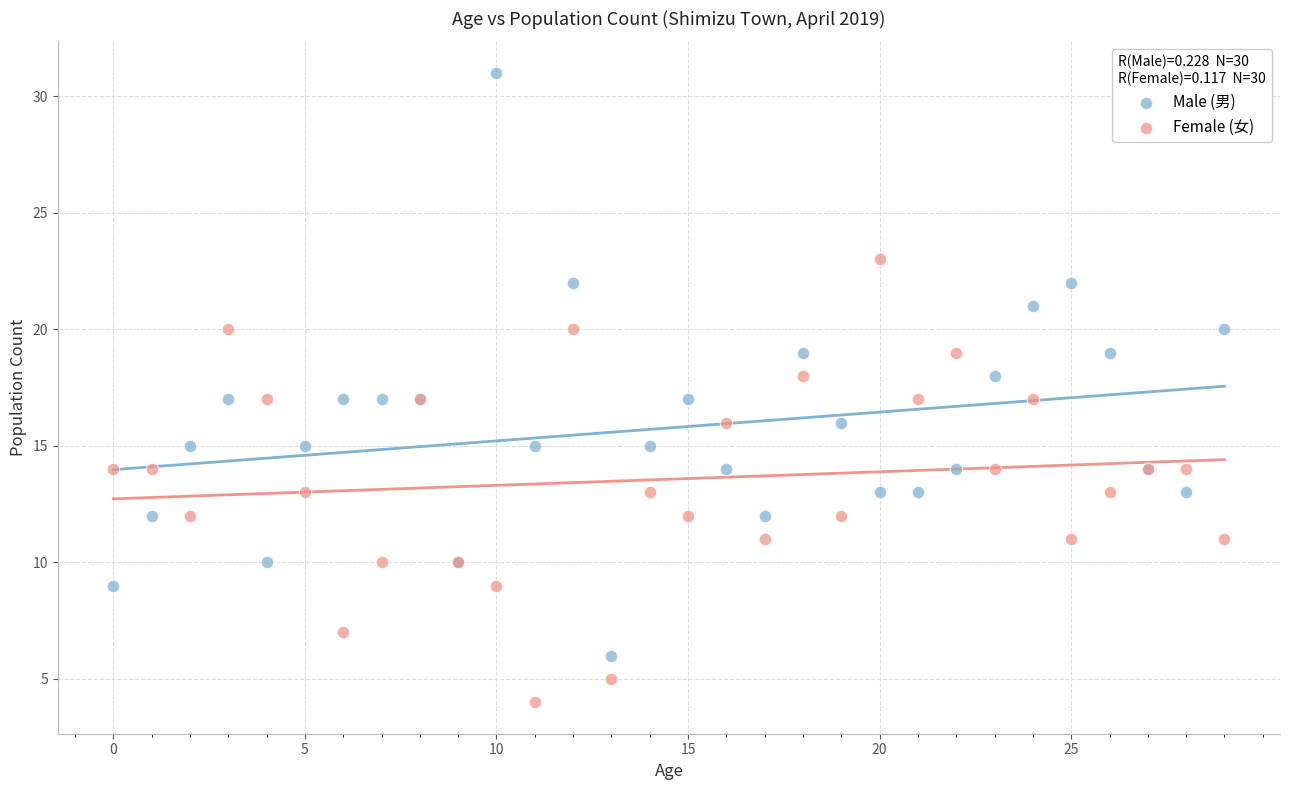

Which series contains the highest Y value?

Male (男)